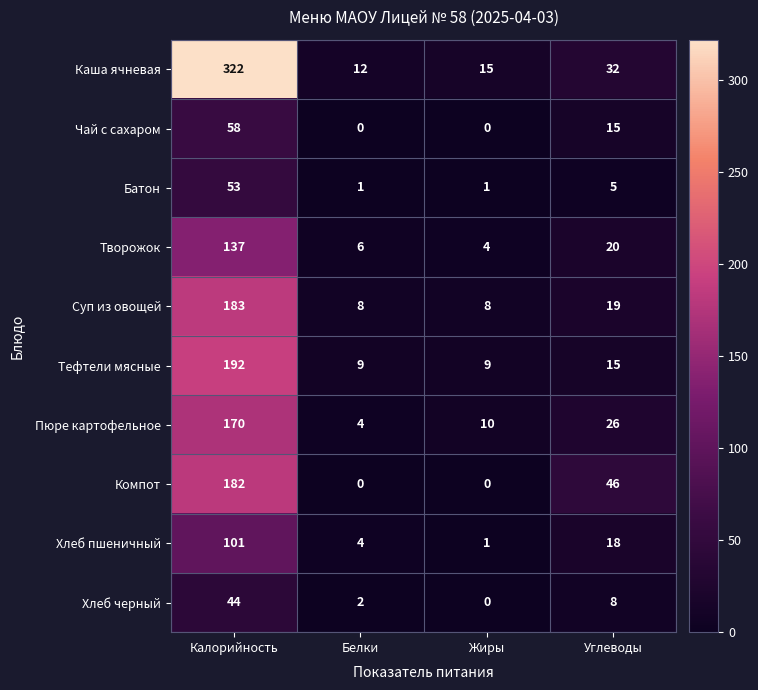

What is the total value across all series at Жиры?

48